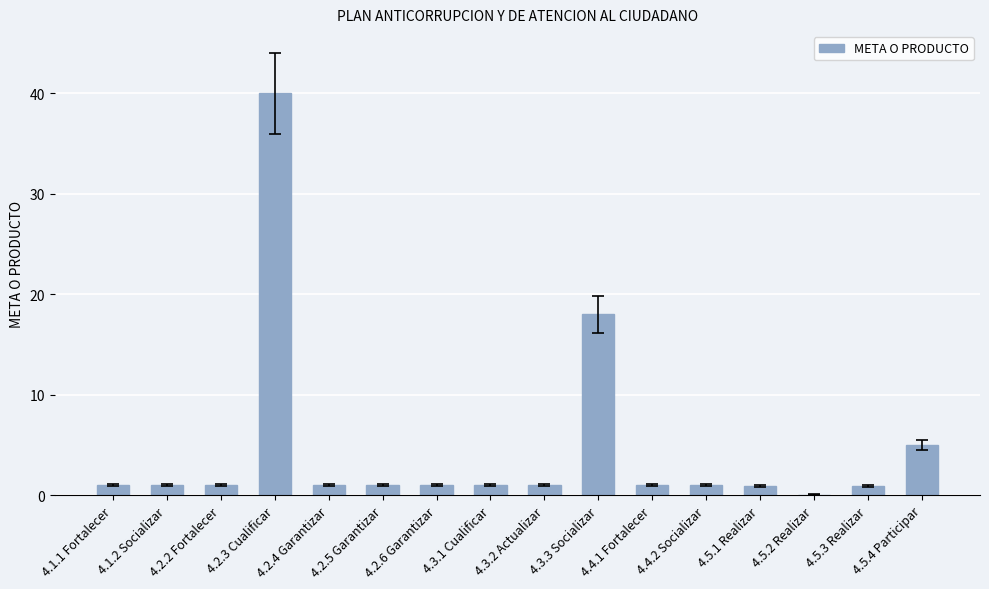

The value at 4.4.2 Socializar is 1.0. True or false?

True